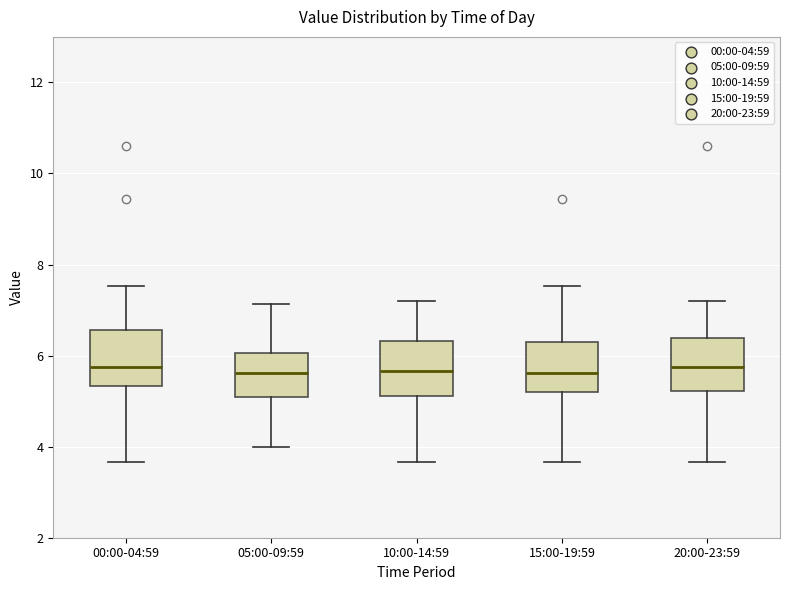

Where is the lower edge of the box for 00:00-04:59 on the y-axis? The values are not printed on the chart, so give them approximately, as read against the axis.

5.4